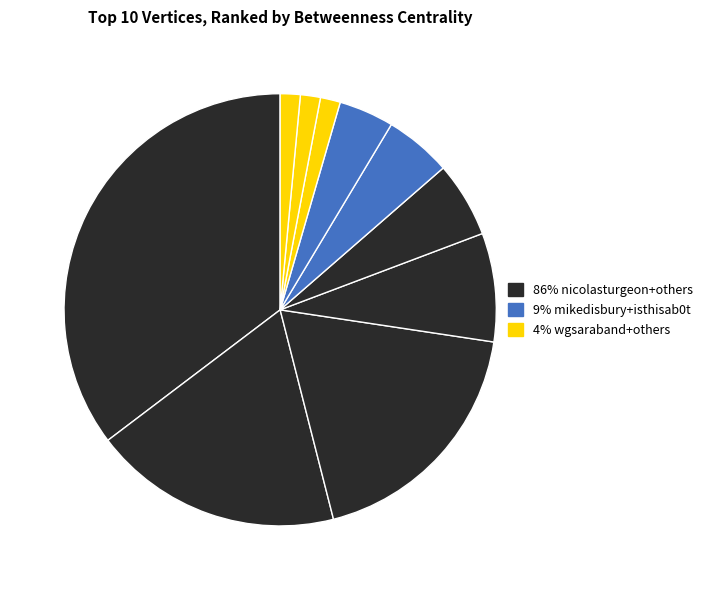

How many segments does this pie chart have?

10